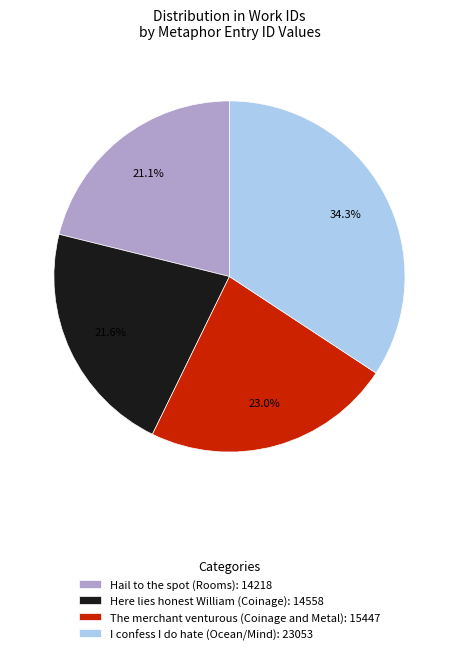

True or false: I confess I do hate (Ocean/Mind) accounts for 20% of the total.

False